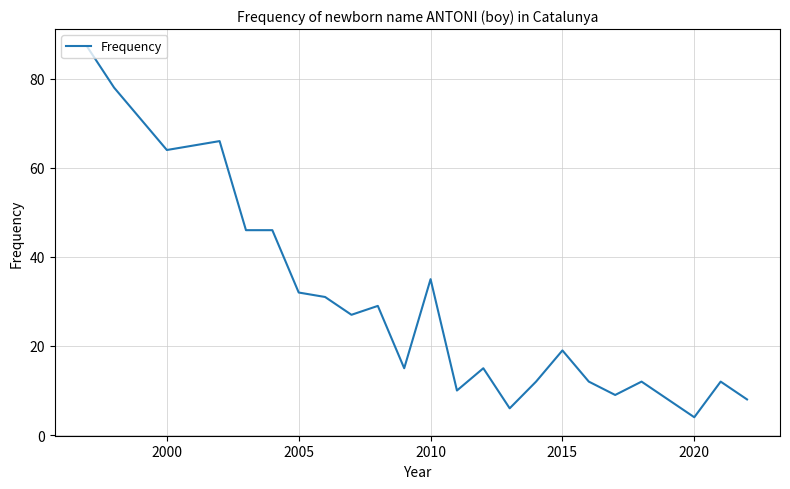

What is the minimum value shown in the chart?

4